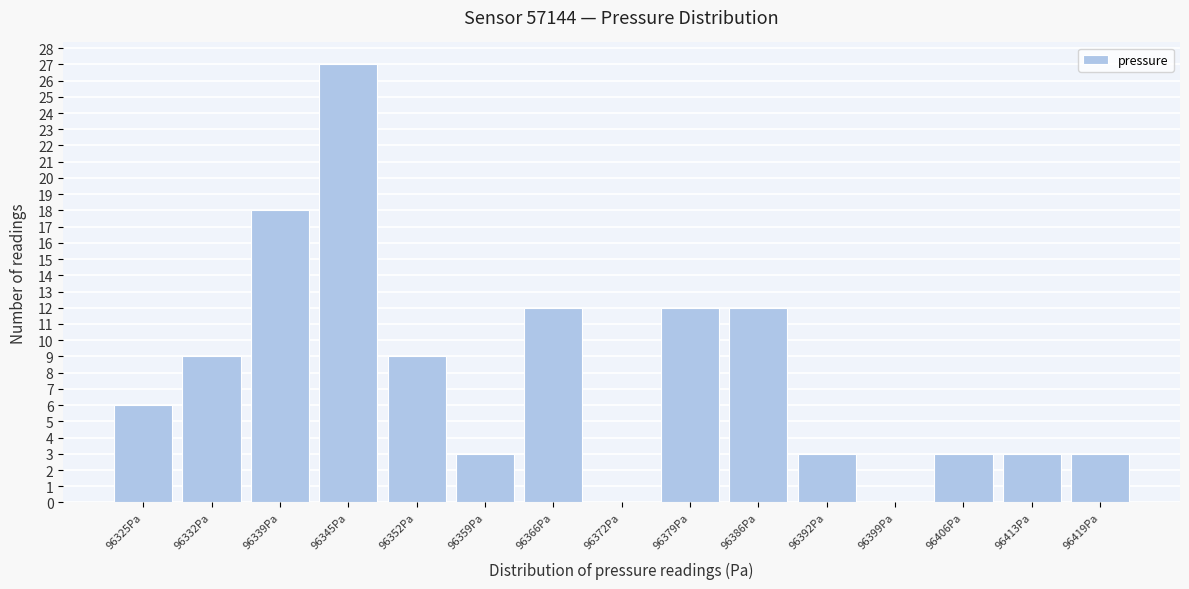

Reading right to left, extract all data points from this chart.

96419Pa=3	96413Pa=3	96406Pa=3	96399Pa=0	96392Pa=3	96386Pa=12	96379Pa=12	96372Pa=0	96366Pa=12	96359Pa=3	96352Pa=9	96345Pa=27	96339Pa=18	96332Pa=9	96325Pa=6